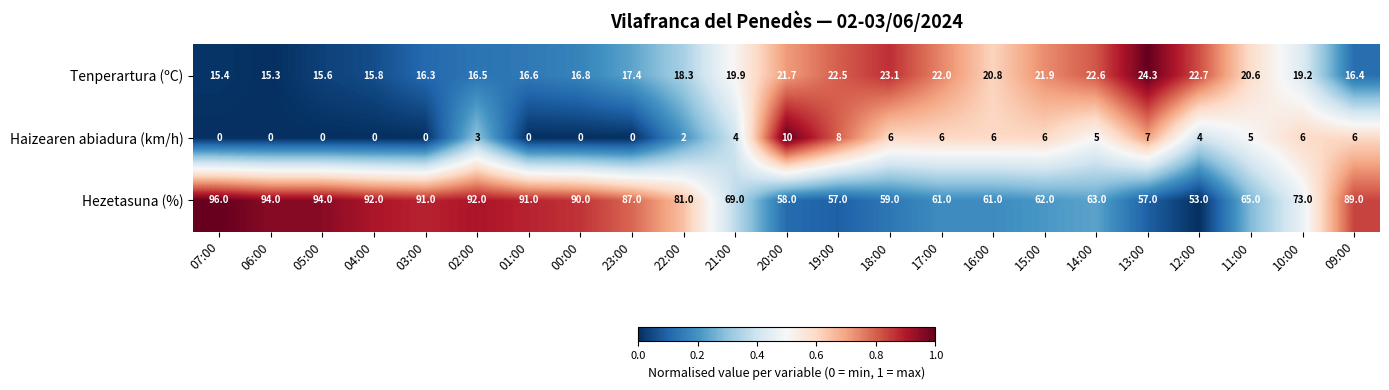

At which category is the sum across all series the highest?

02:00